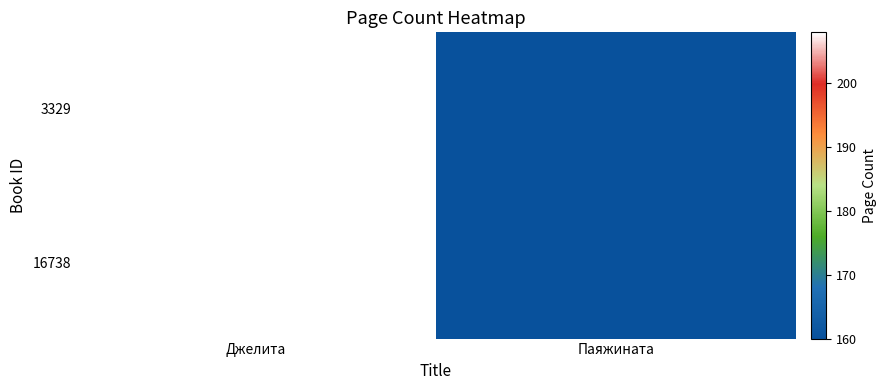

Between Джелита and Паяжината, which is larger?

Джелита